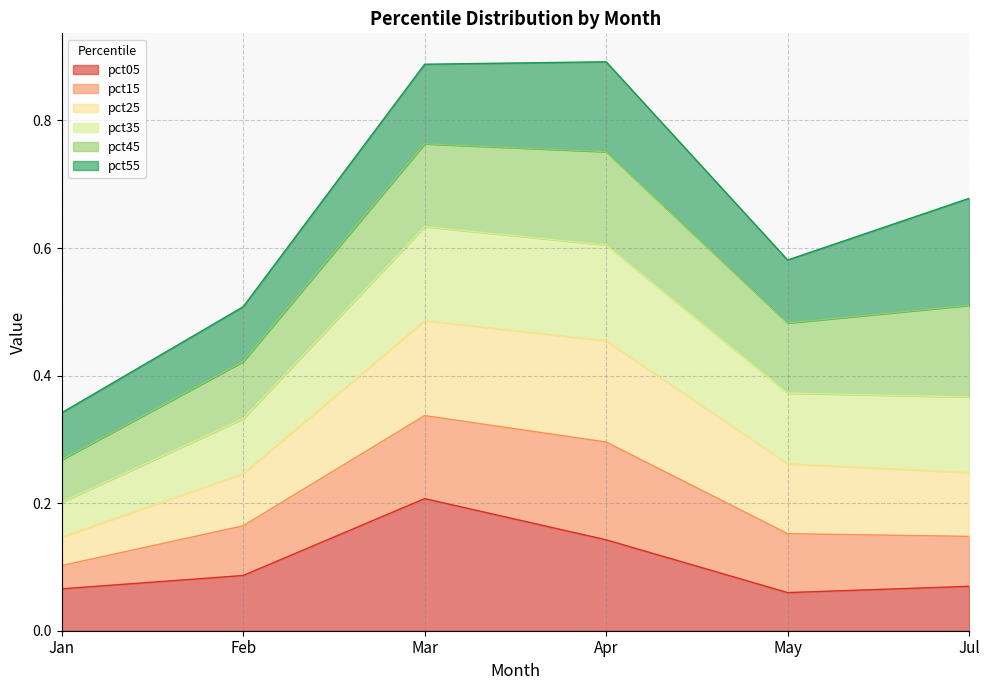

At which label does pct05 reach its peak?

Mar